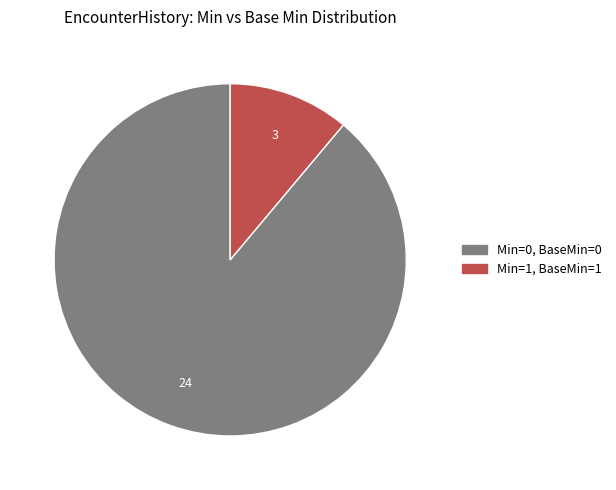

Count the number of slices in the pie.

2